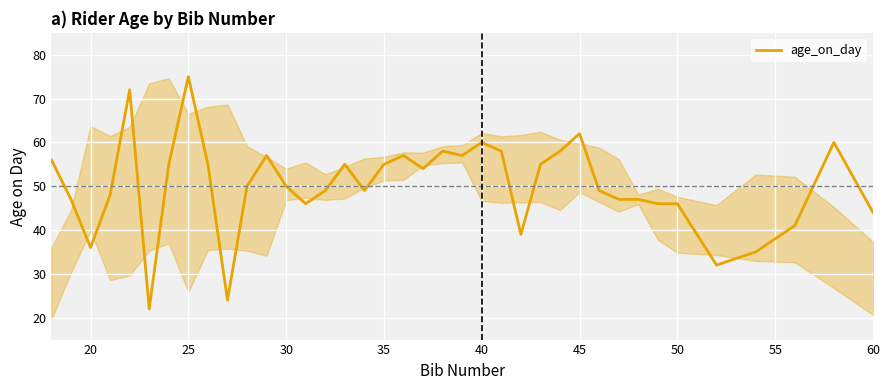

What is the greatest value displayed?

75